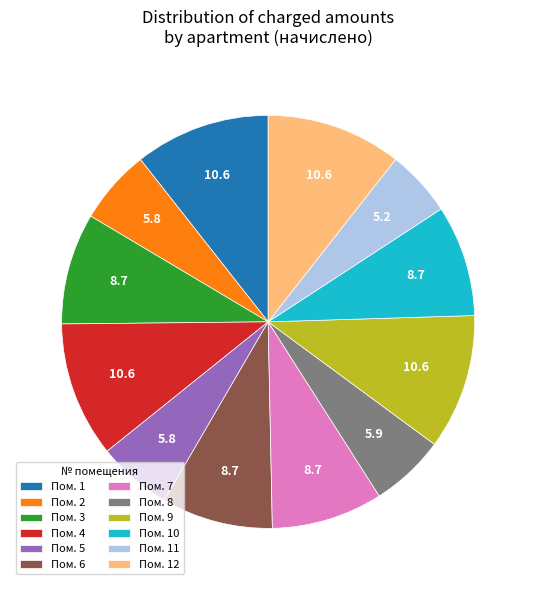

The Пом. 10 slice represents 23% of the pie. True or false?

False